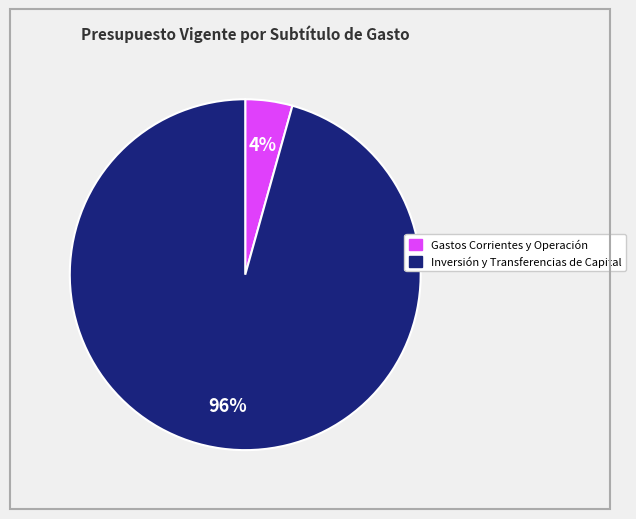

To the nearest percent, what is the average slice percentage?

50%